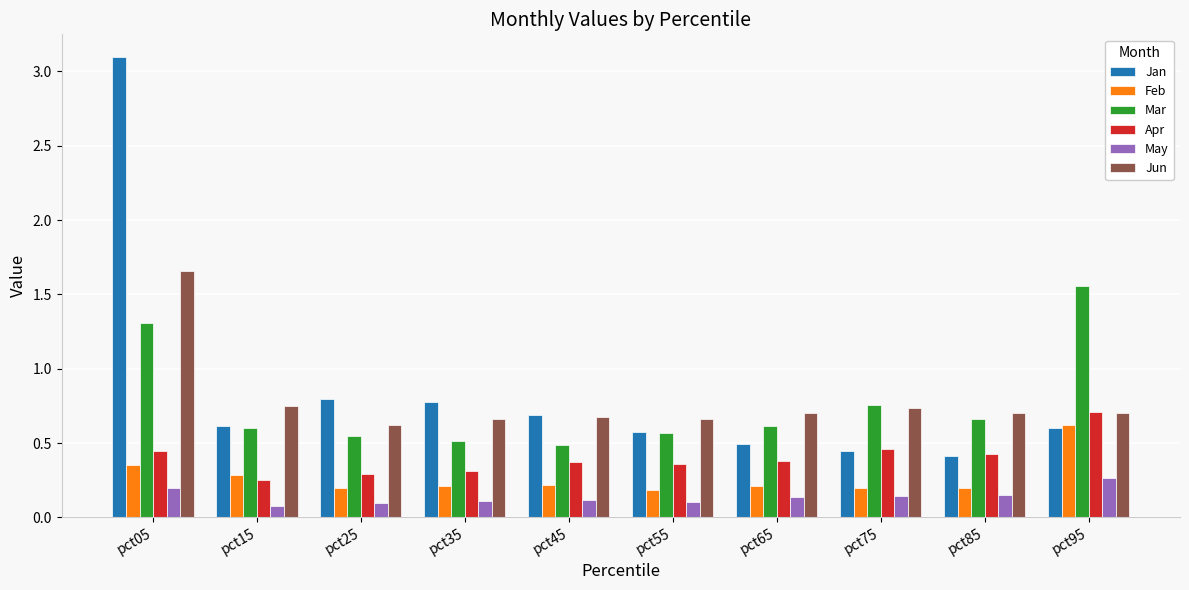

What is the maximum value shown in the chart?

3.1